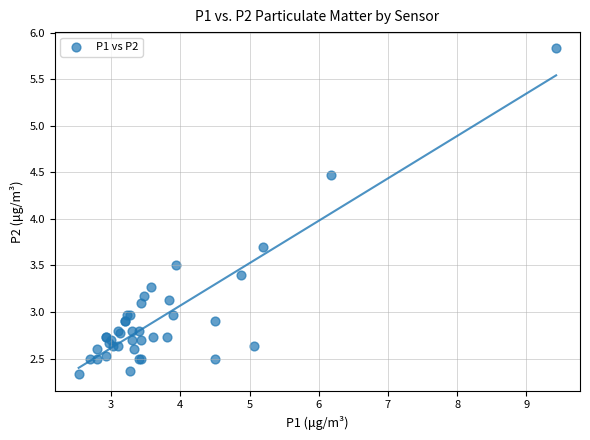

What Y value in the scatter plot is closest to 4?

3.7